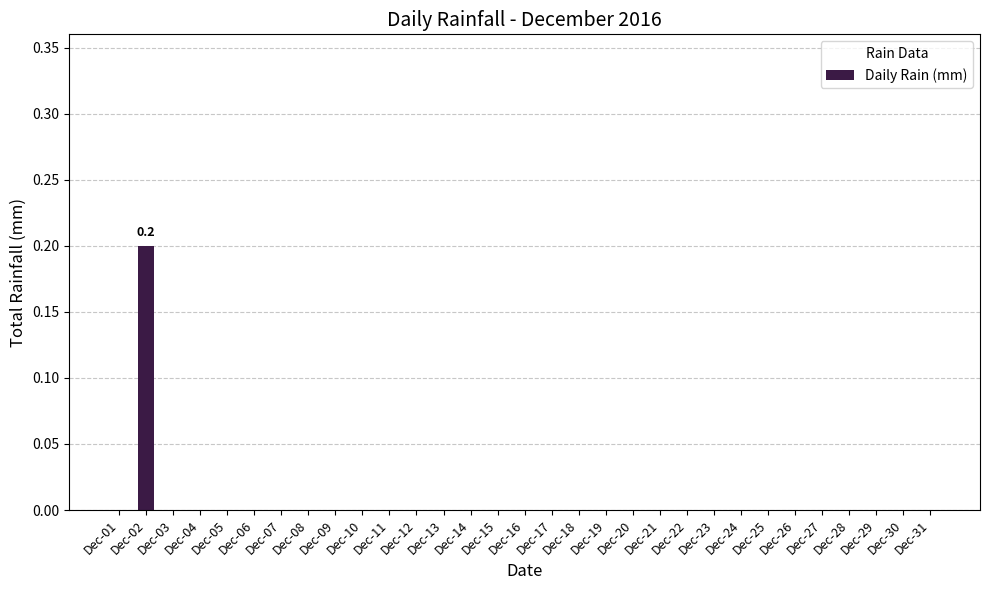

True or false: the data shows 0.0 at Dec-15.

True